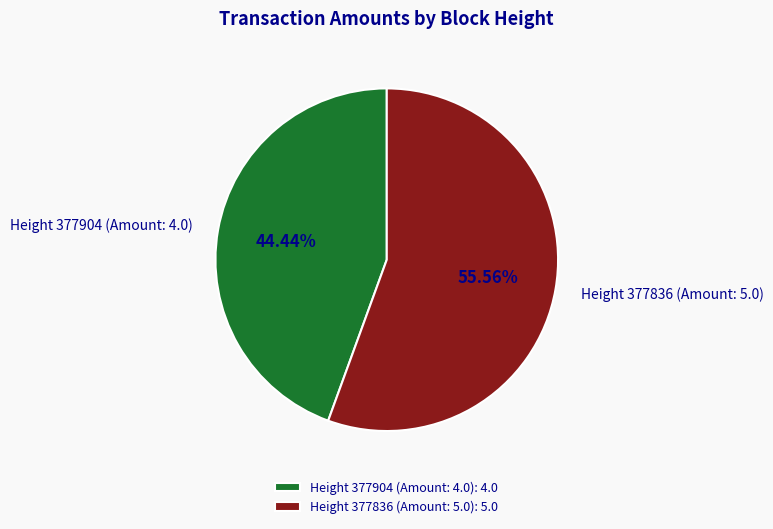

The Height 377904 (Amount: 4.0) slice represents 53% of the pie. True or false?

False